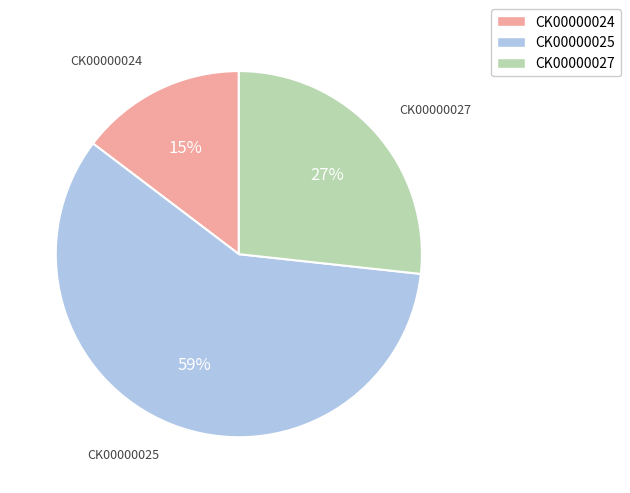

To the nearest percent, what is the combined percentage of CK00000025 and CK00000024?

73%